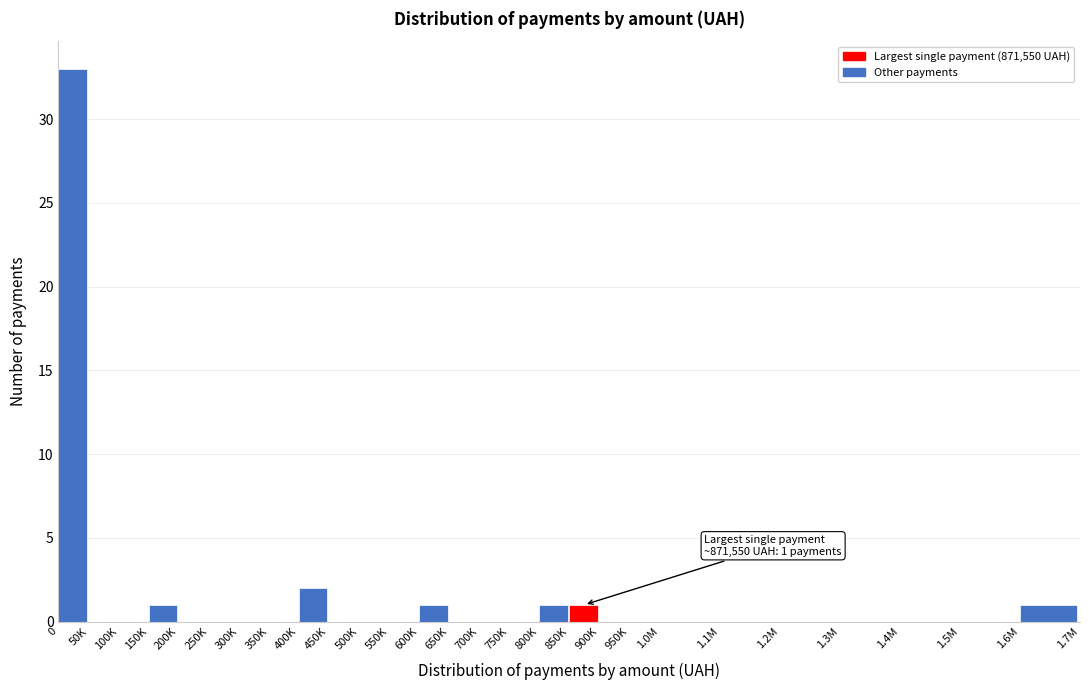

Reading left to right, what are all the values shown in this chart?

0=33	50K=0	100K=0	150K=1	200K=0	250K=0	300K=0	350K=0	400K=2	450K=0	500K=0	550K=0	600K=1	650K=0	700K=0	750K=0	800K=1	850K=1	900K=0	950K=0	1.0M=0	1.1M=0	1.2M=0	1.3M=0	1.4M=0	1.5M=0	1.6M=1